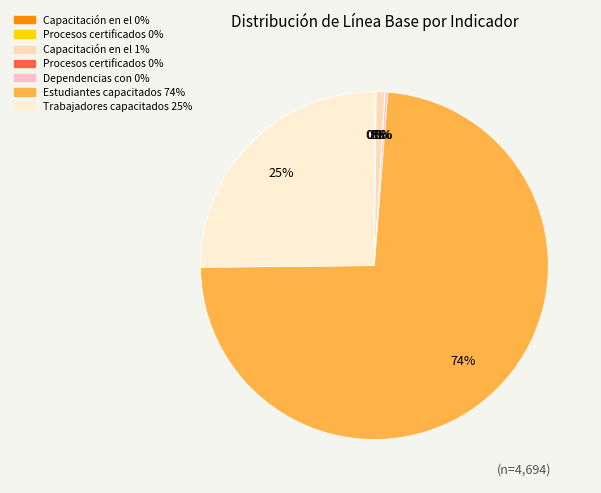

Which slice is the largest?

Estudiantes capacitados
en cultura de igualdad